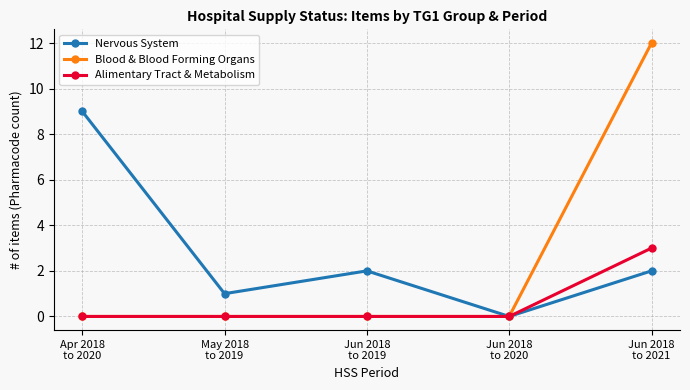

What is the difference between the maximum and second lowest values in the Blood & Blood Forming Organs series?

12